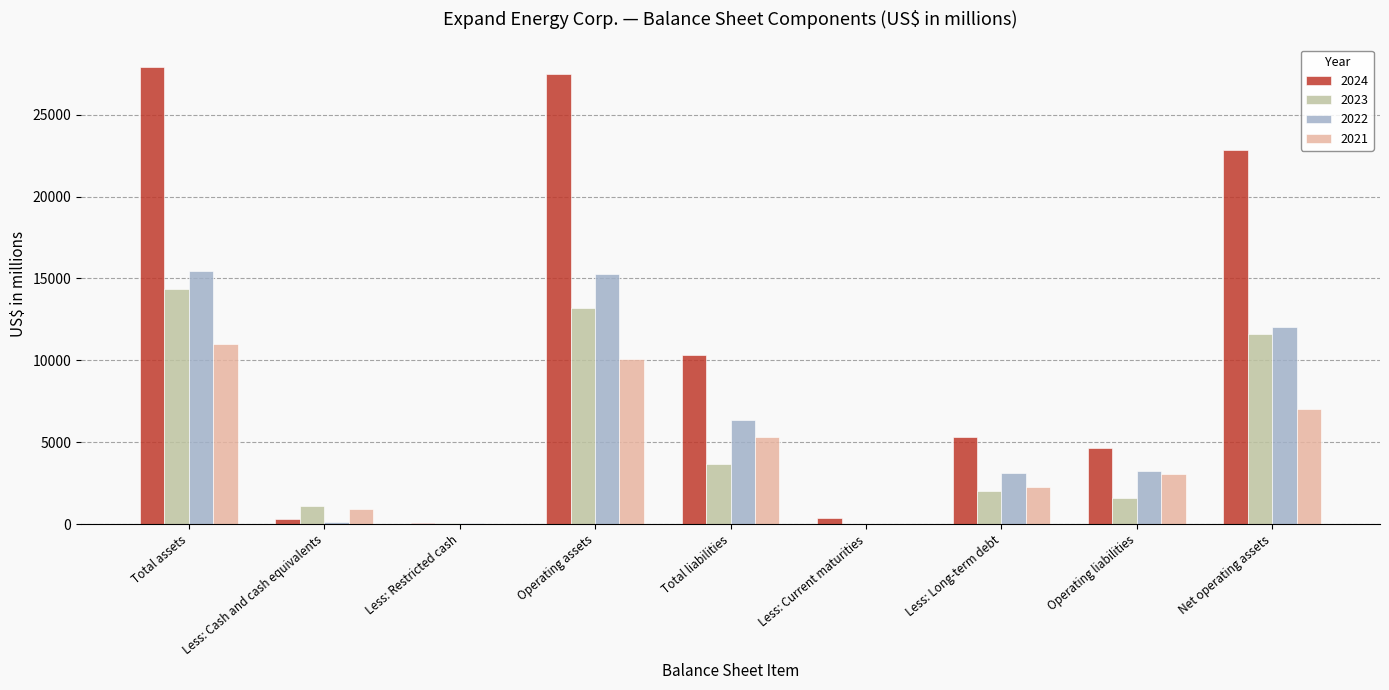

At which category is the sum across all series the highest?

Total assets